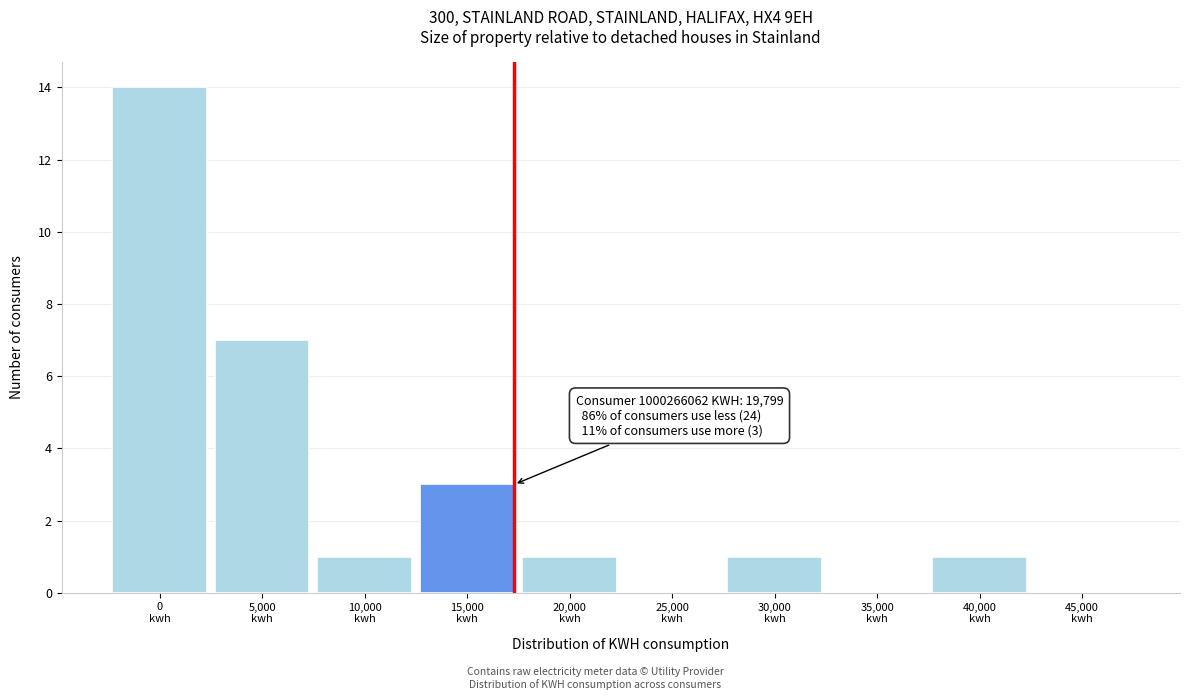

What is the sum of all values?

28